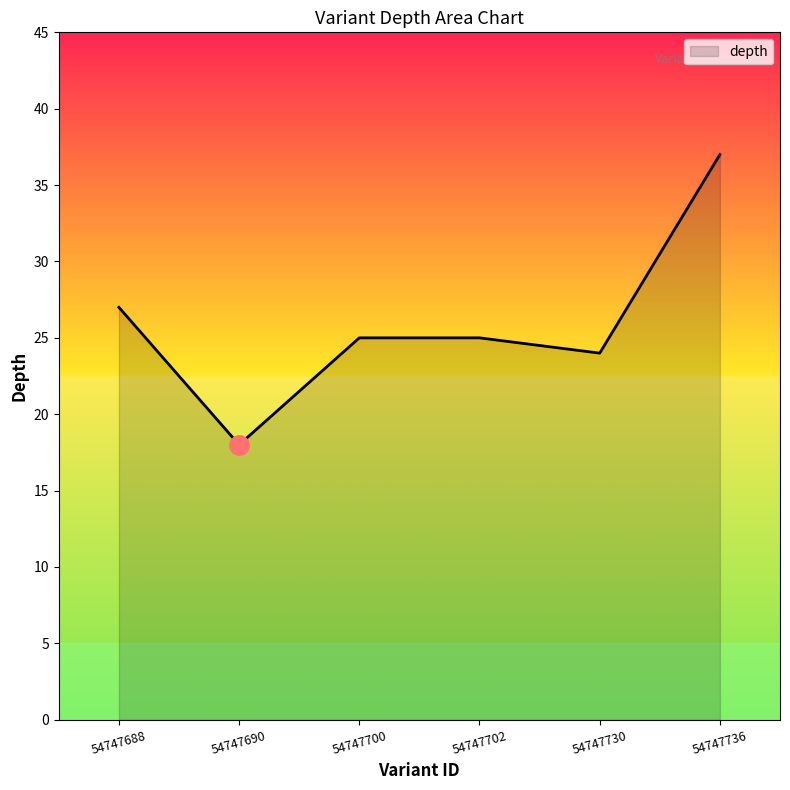

What is the difference between the maximum and second lowest values?

13